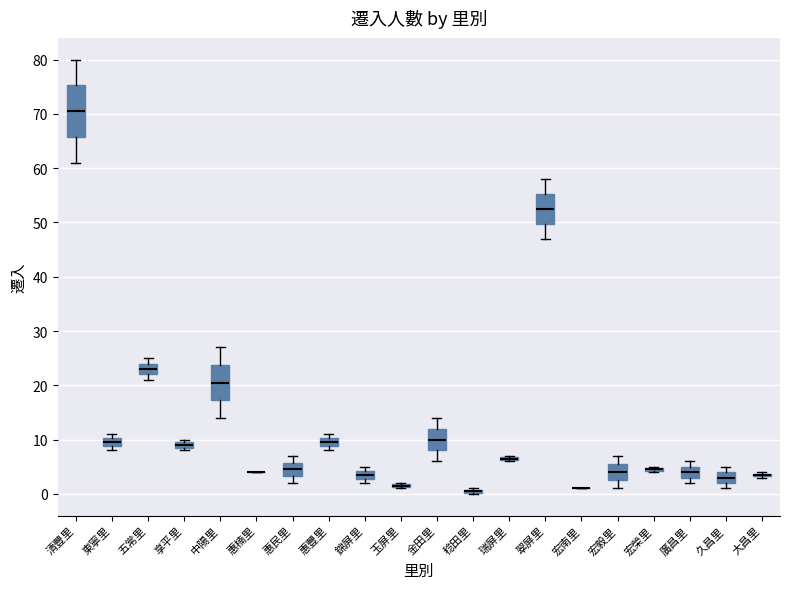

Where does the lower whisker of the box for 宏毅里 end on the y-axis? The values are not printed on the chart, so give them approximately, as read against the axis.

1